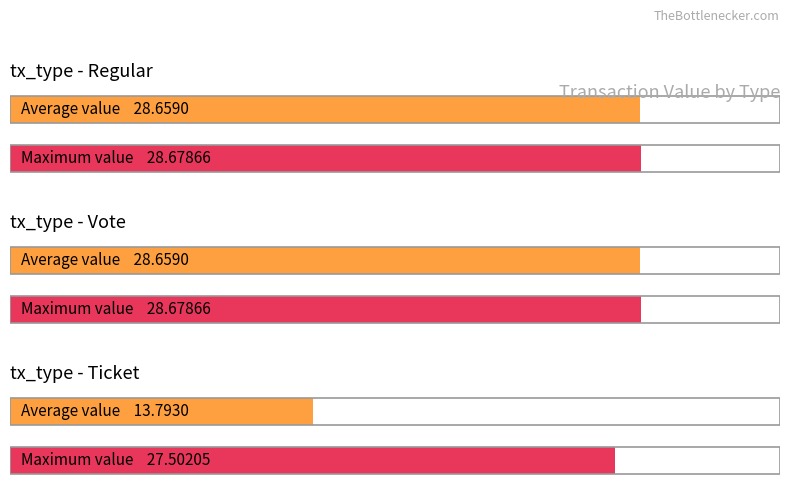

True or false: Vote has a value of 28.6 at 6.

True